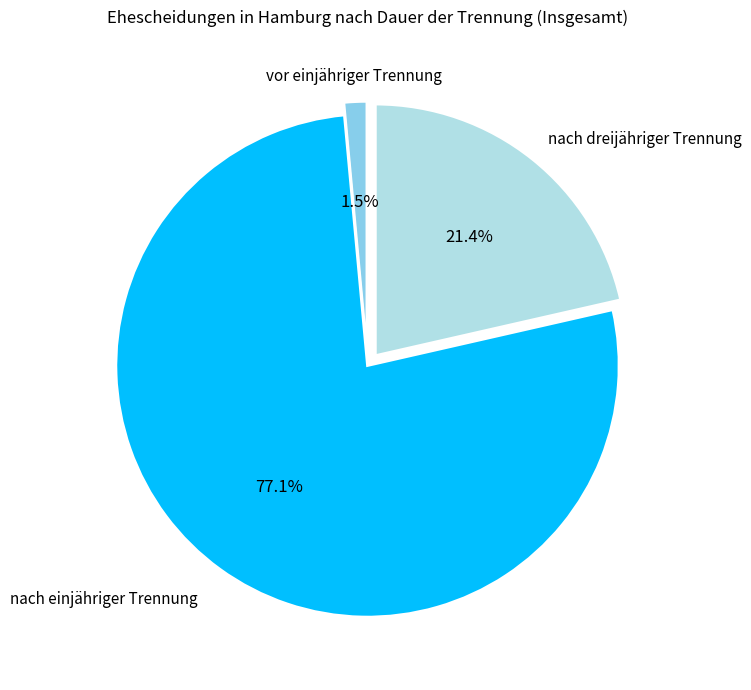

Is there a majority slice in this chart?

Yes